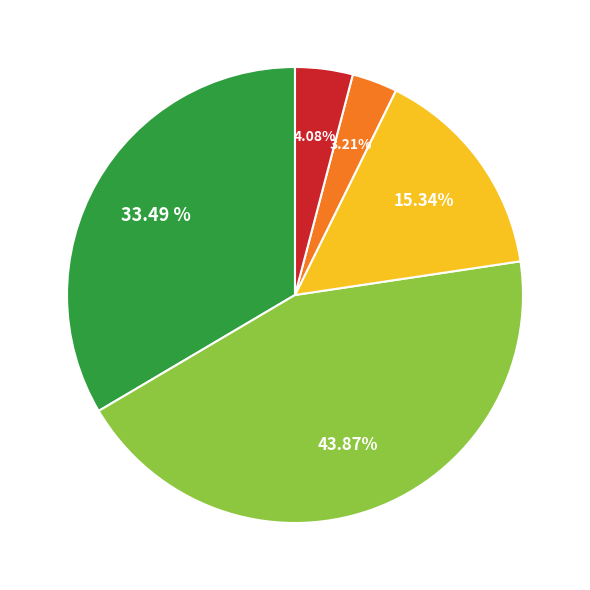

How many slices are in this pie chart?

5